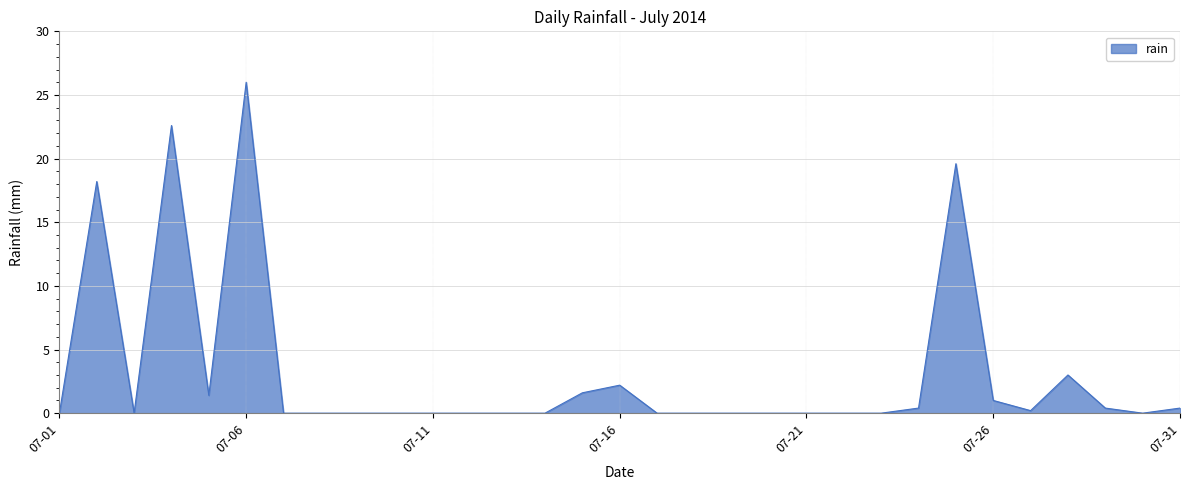

What is the difference between the maximum and minimum values?

26.0